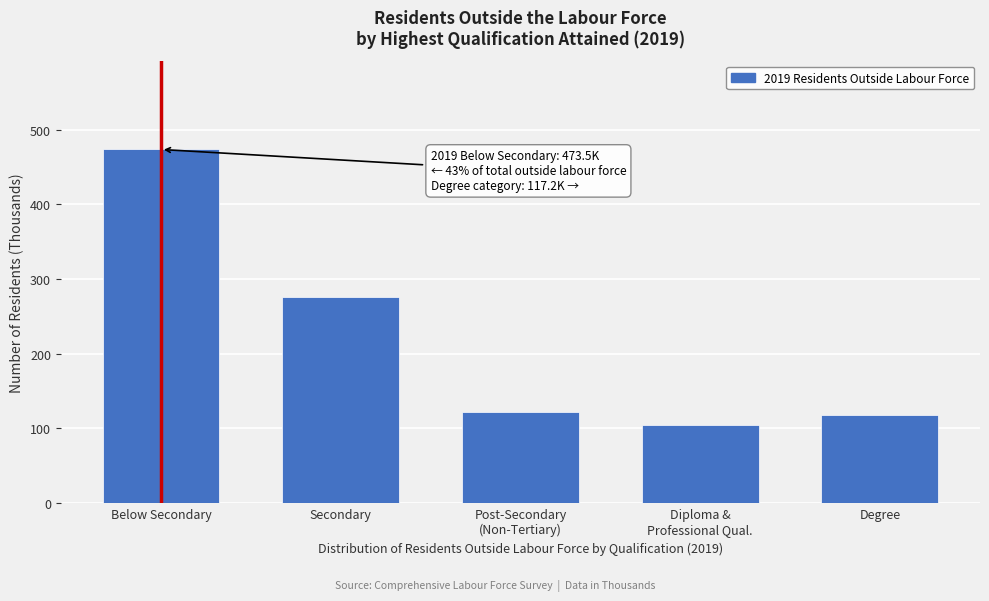

Reading left to right, extract all data points from this chart.

473.5	276.0	122.0	105.1	117.2